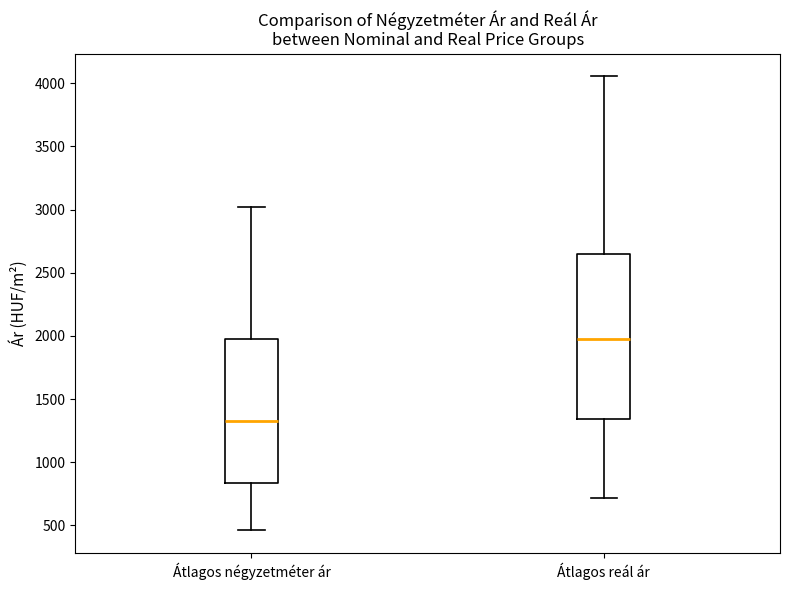

Which box's median line is the lowest?

Átlagos négyzetméter ár